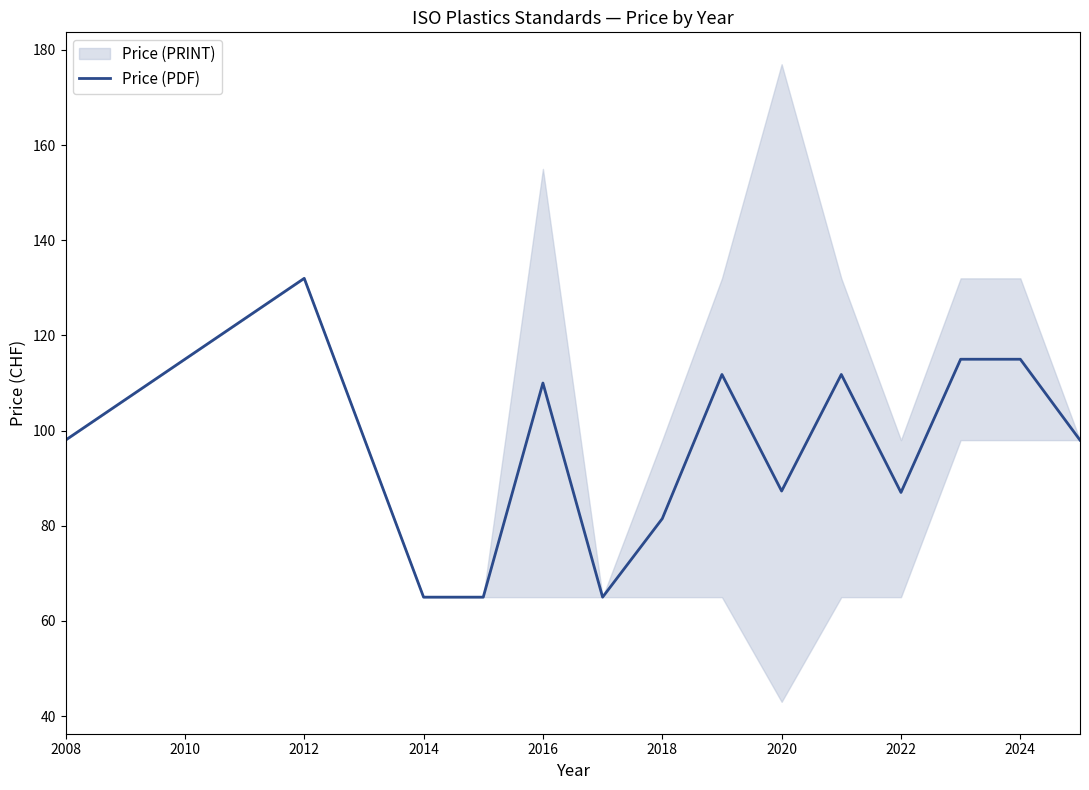

True or false: Price (PDF) has a value of 91.7 at 2014.

False